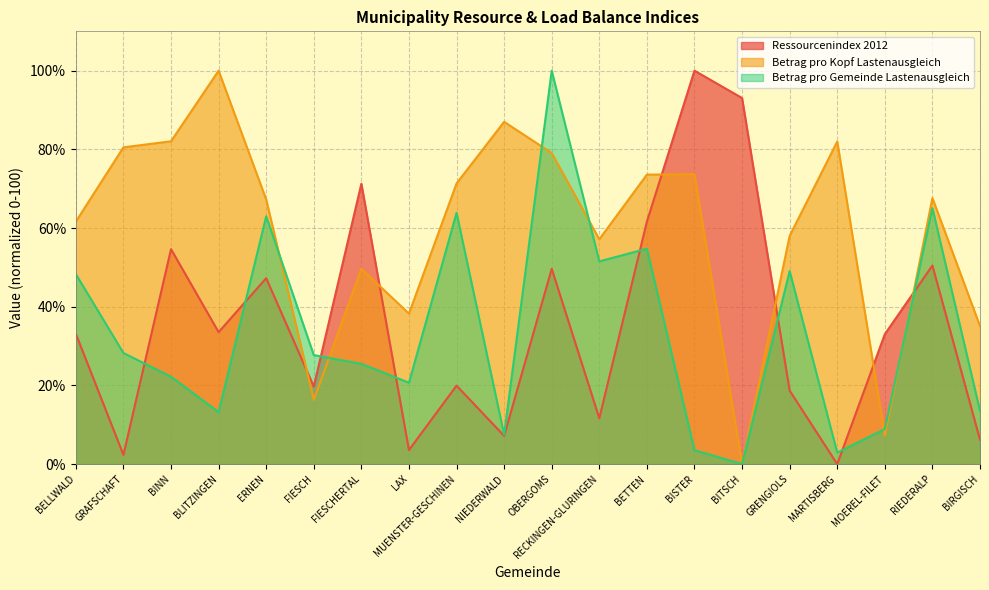

Which has a higher value, FIESCHERTAL or BITSCH?

BITSCH